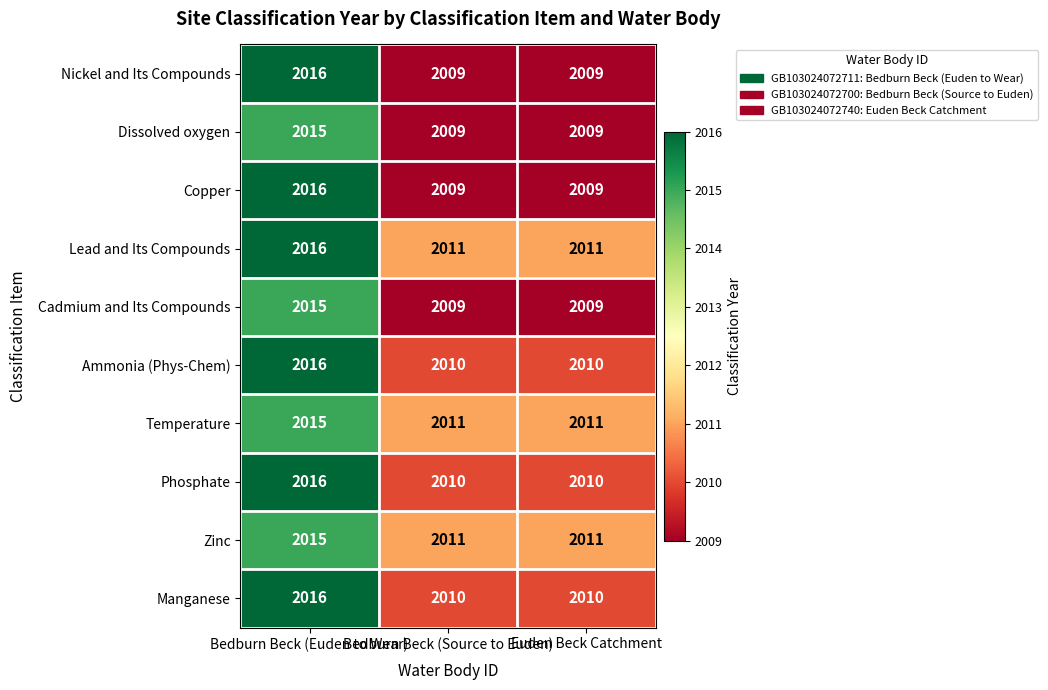

What is the maximum value for Cadmium and Its Compounds?

2015